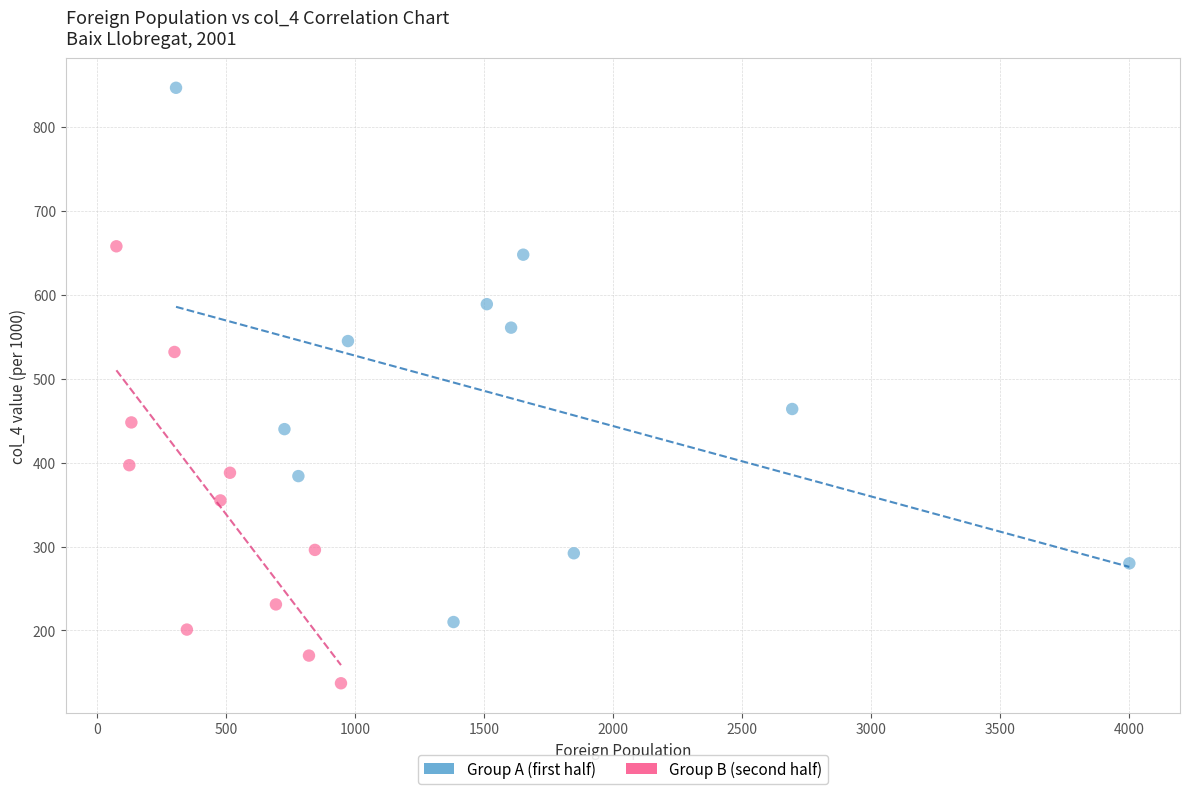

Which series reaches the maximum Y coordinate?

Group A (first half)